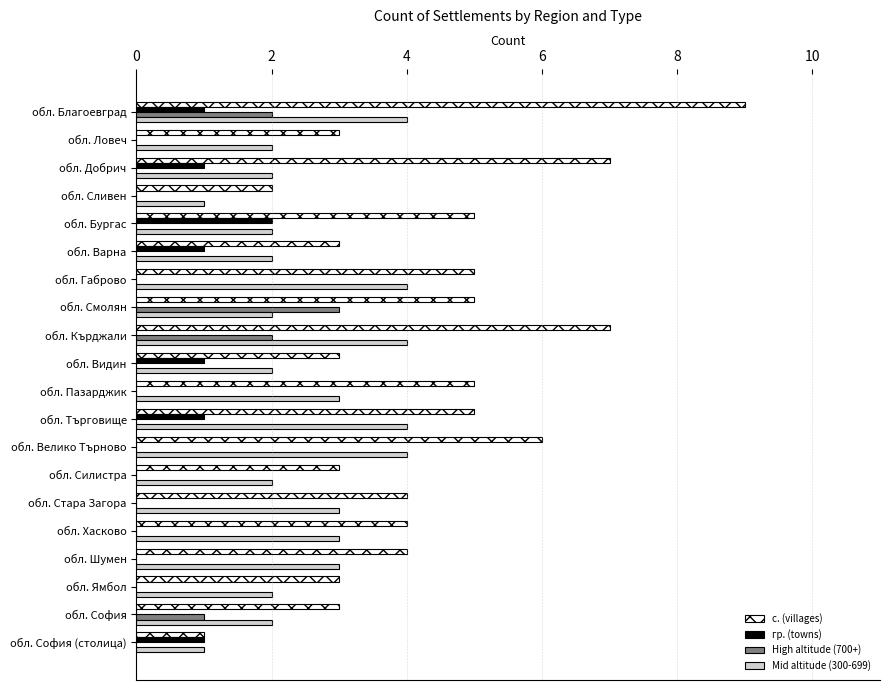

At which category is the sum across all series the highest?

обл. Благоевград